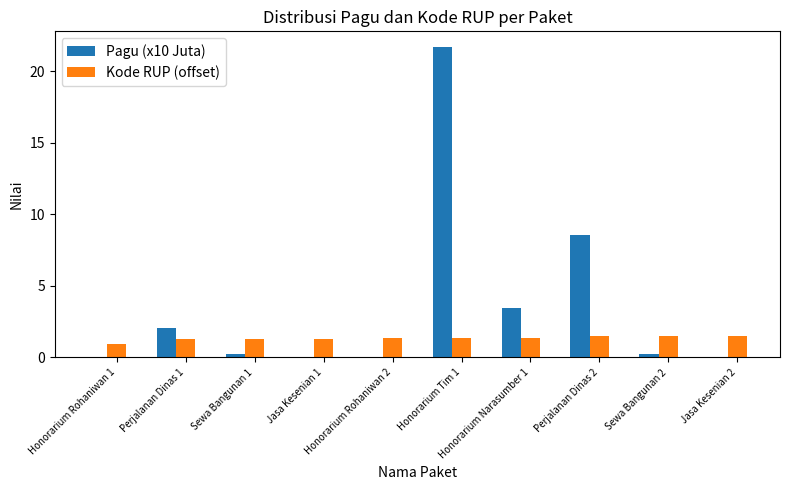

What is the sum of all Pagu (x10 Juta) values?

36.5